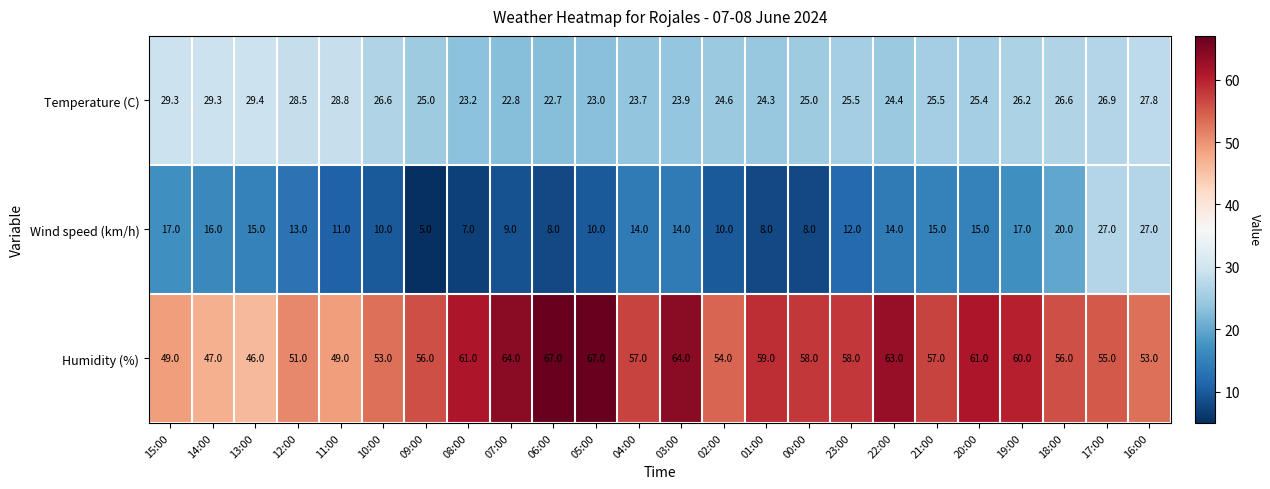

At which category does the chart reach its minimum across all series?

09:00